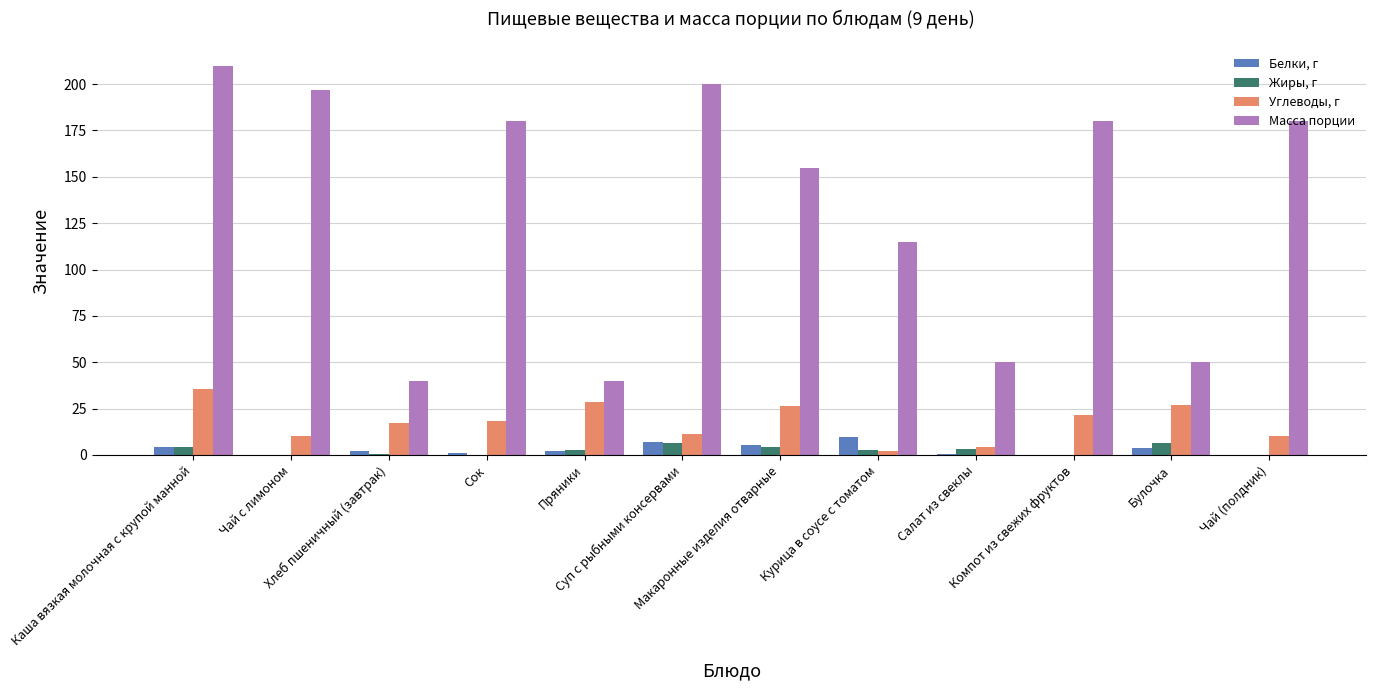

What is the difference between the Углеводы, г values at Компот из свежих фруктов and Чай (полдник)?

11.5